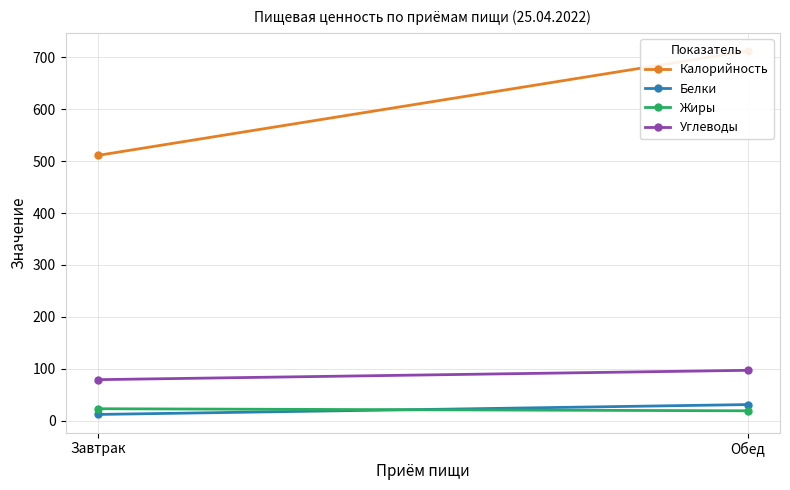

Which label corresponds to the largest value in the chart?

Обед